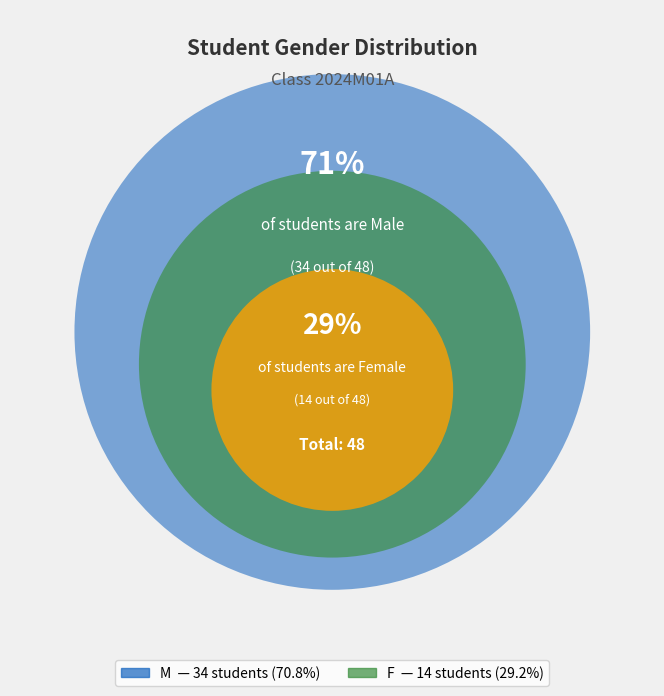

Does any single category account for the majority?

Yes